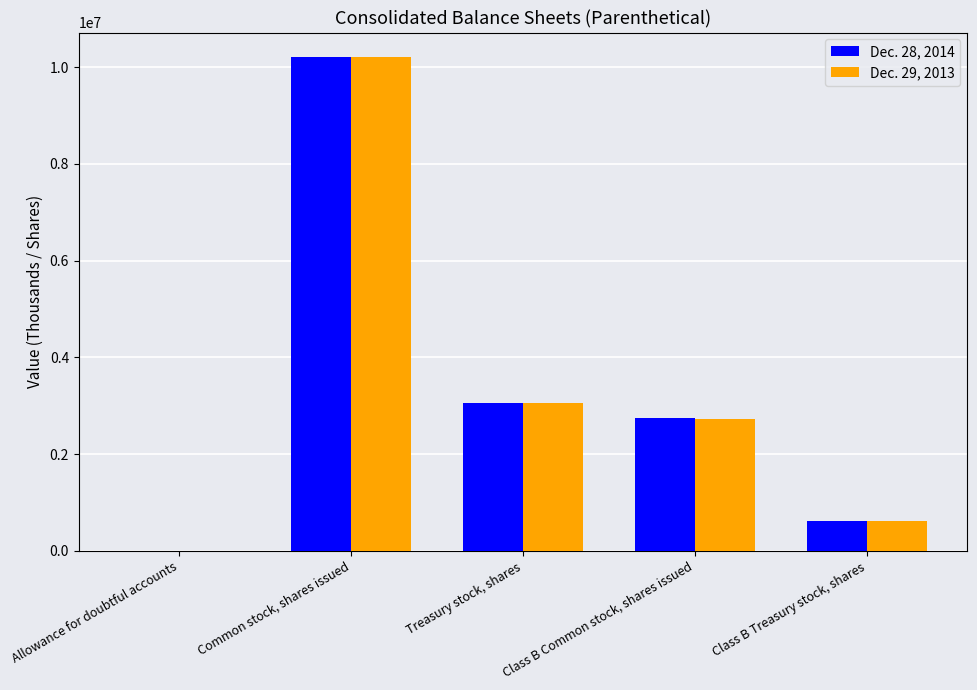

Are the bars horizontal?

No